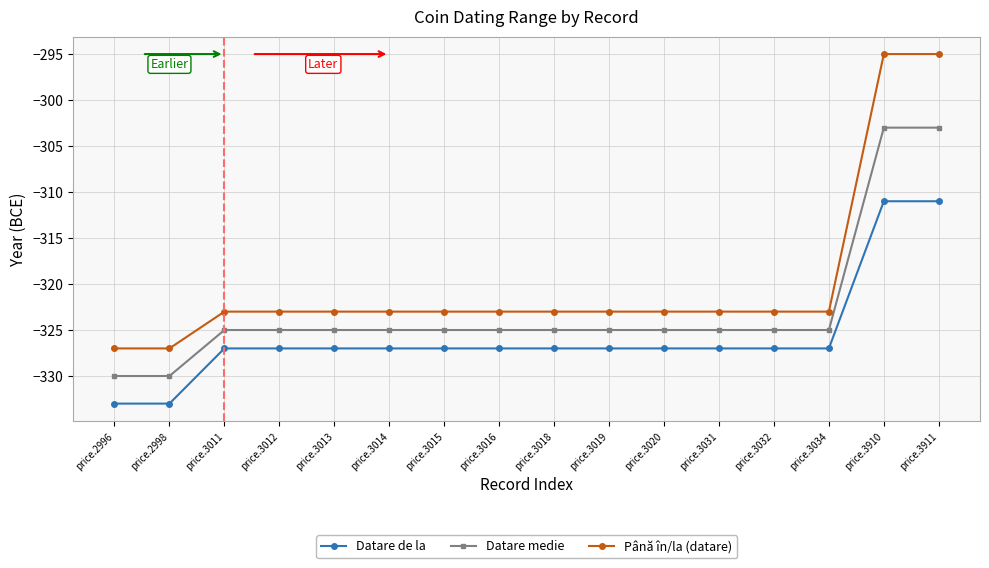

Reading left to right, transcribe all the data shown in this chart.

Datare de la: -333	-333	-327	-327	-327	-327	-327	-327	-327	-327	-327	-327	-327	-327	-311	-311
Datare medie: -330	-330	-325	-325	-325	-325	-325	-325	-325	-325	-325	-325	-325	-325	-303	-303
Până în/la (datare): -327	-327	-323	-323	-323	-323	-323	-323	-323	-323	-323	-323	-323	-323	-295	-295